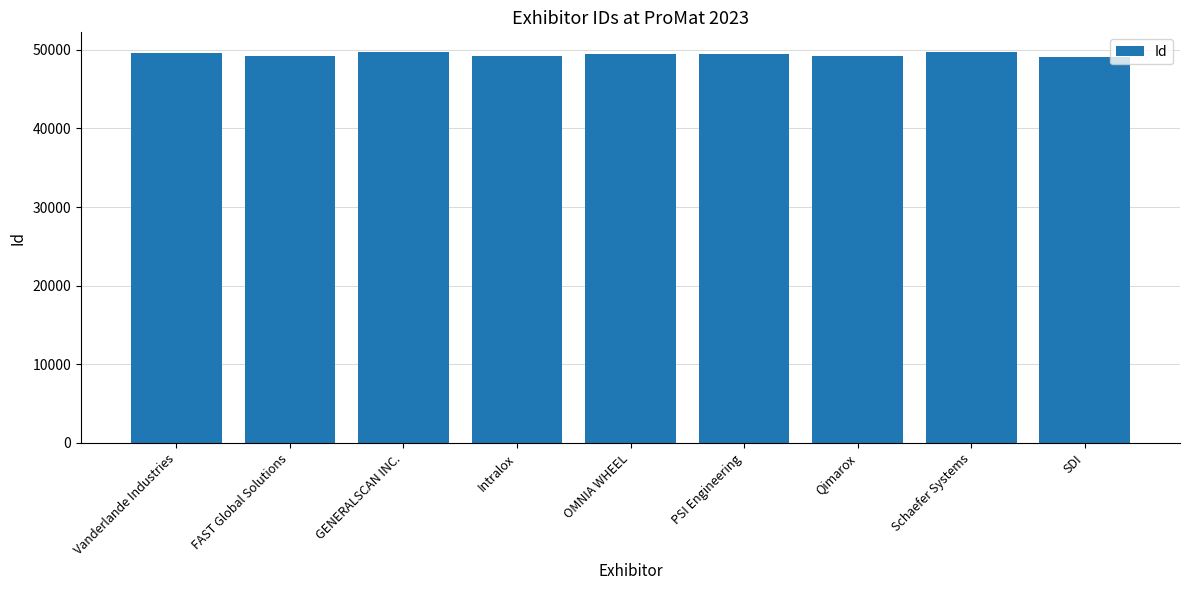

True or false: the data shows 49720 at GENERALSCAN INC..

True